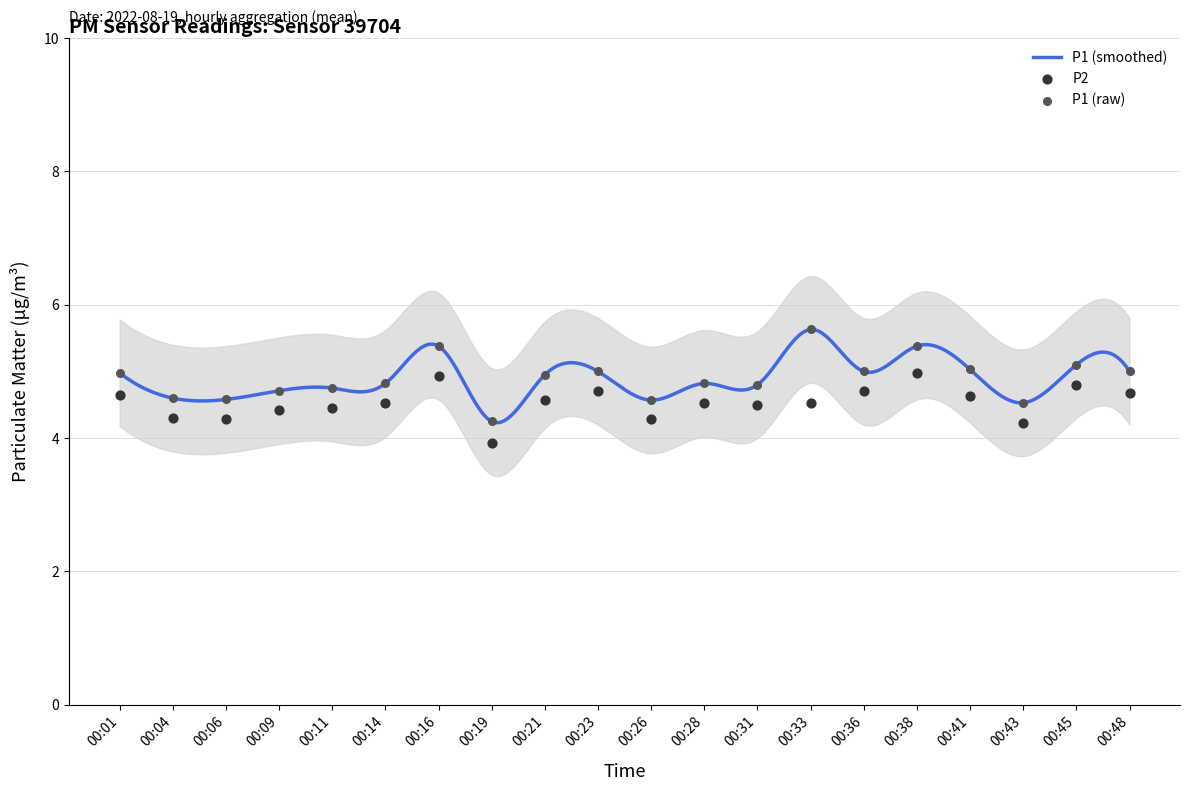

At which category is the sum across all series the highest?

00:38